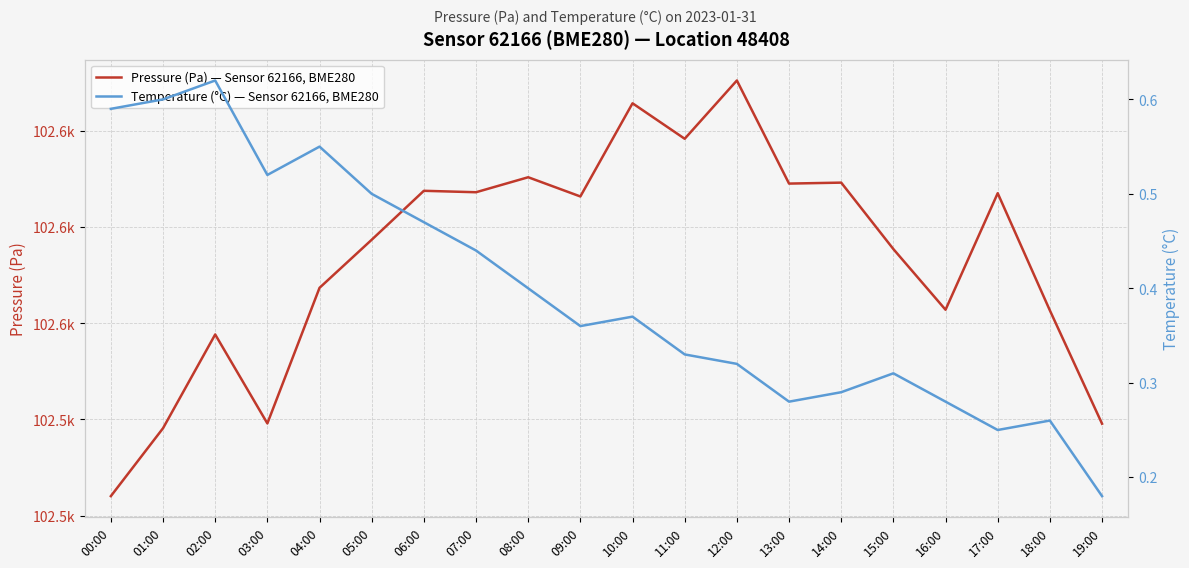

Read the Pressure (Pa) — Sensor 62166, BME280 value at 08:00.

102575.2